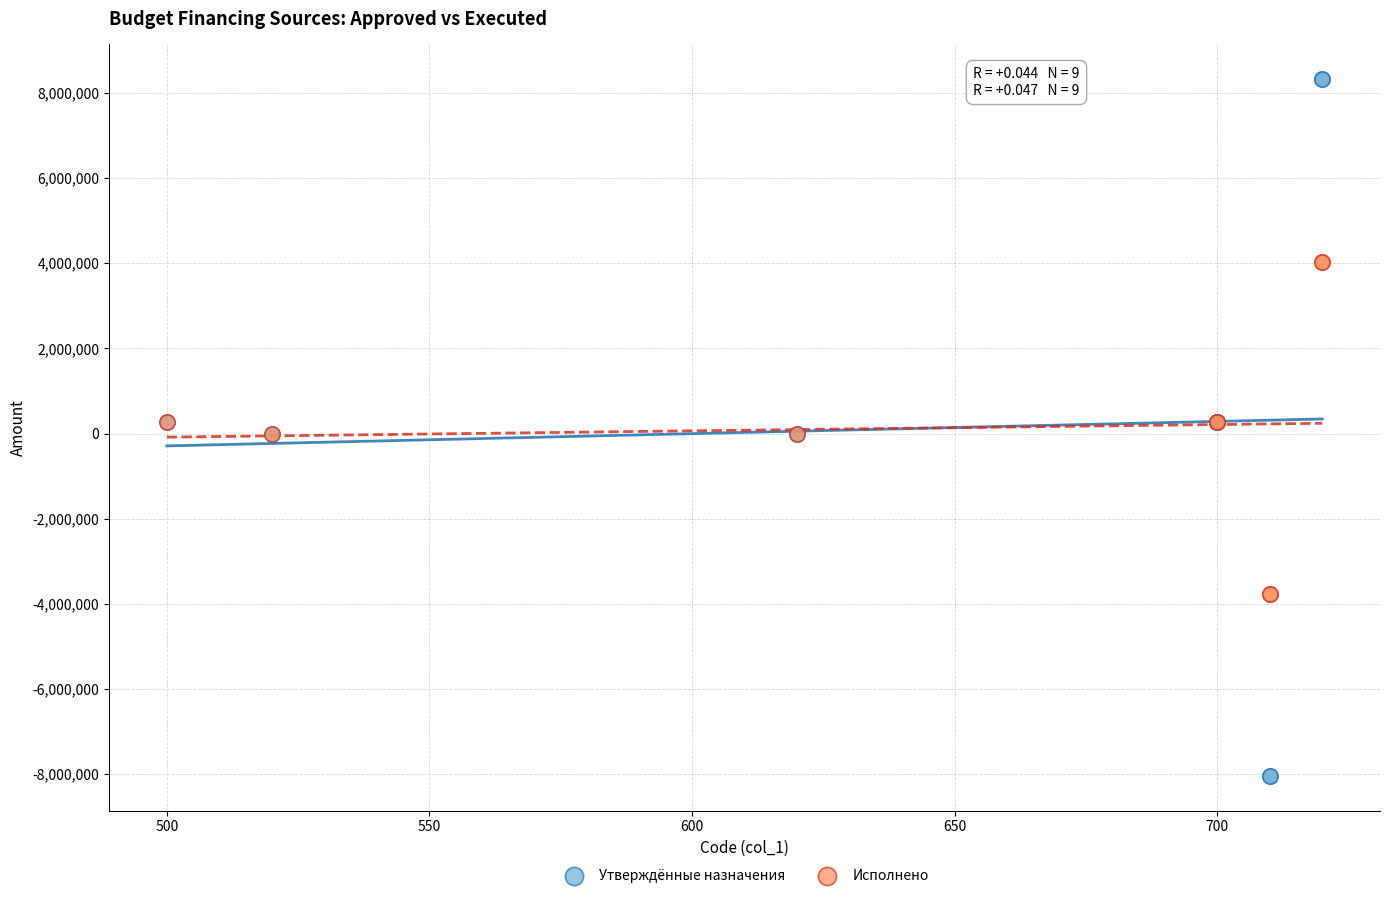

What is the X range (max minus min) for the scatter plot?

220.0